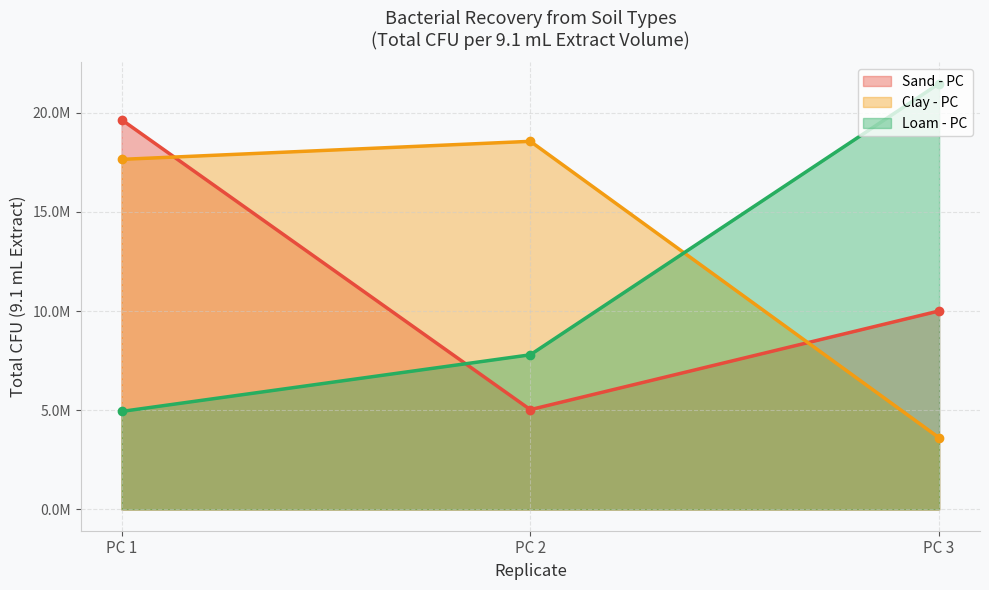

Reading left to right, transcribe all the data shown in this chart.

Sand - PC: 19656000	5032300	10010000
Clay - PC: 17654000	18564000	3612700
Loam - PC: 4941300	7798700	21476000